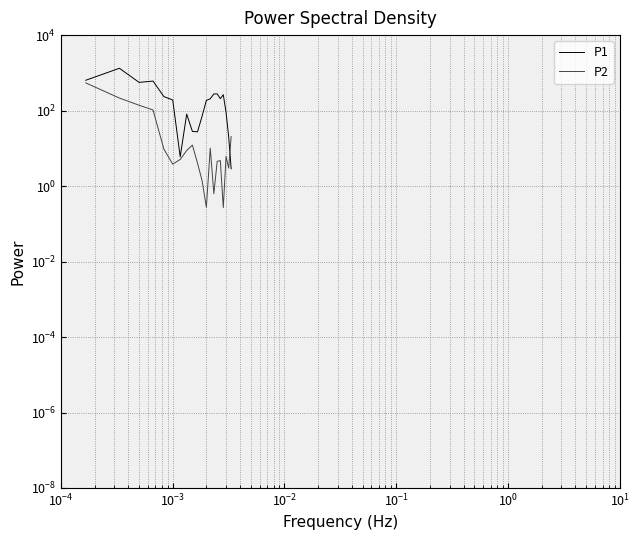

What are all the series names shown in the legend?

P1, P2